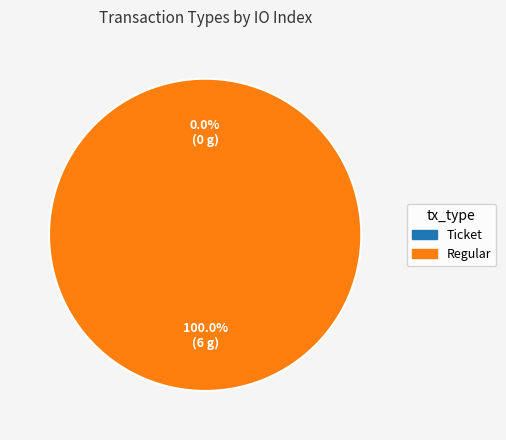

To the nearest percent, what is the combined percentage of Ticket and Regular?

100%